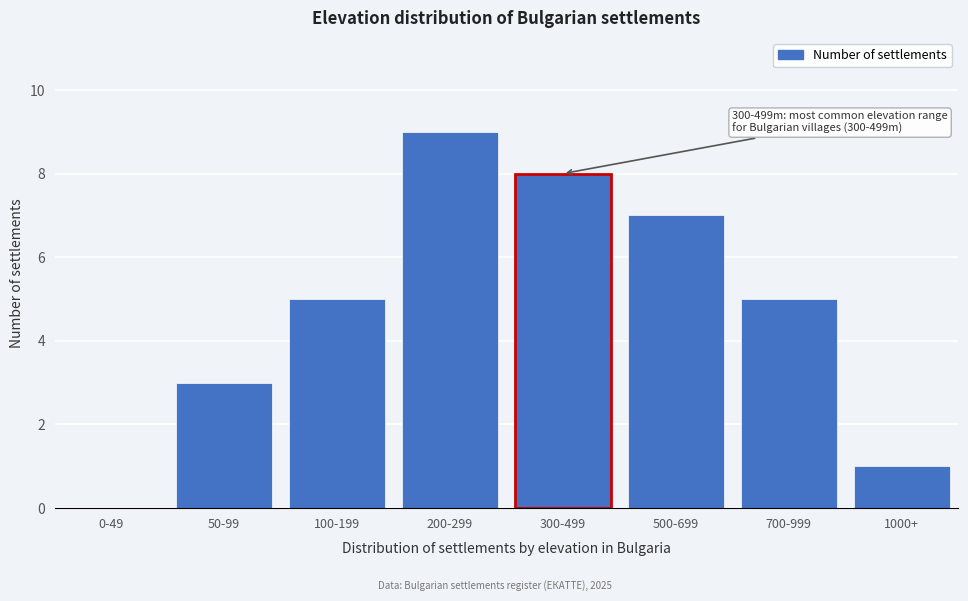

Reading left to right, list all the values displayed in this chart.

0-49=0	50-99=3	100-199=5	200-299=9	300-499=8	500-699=7	700-999=5	1000+=1